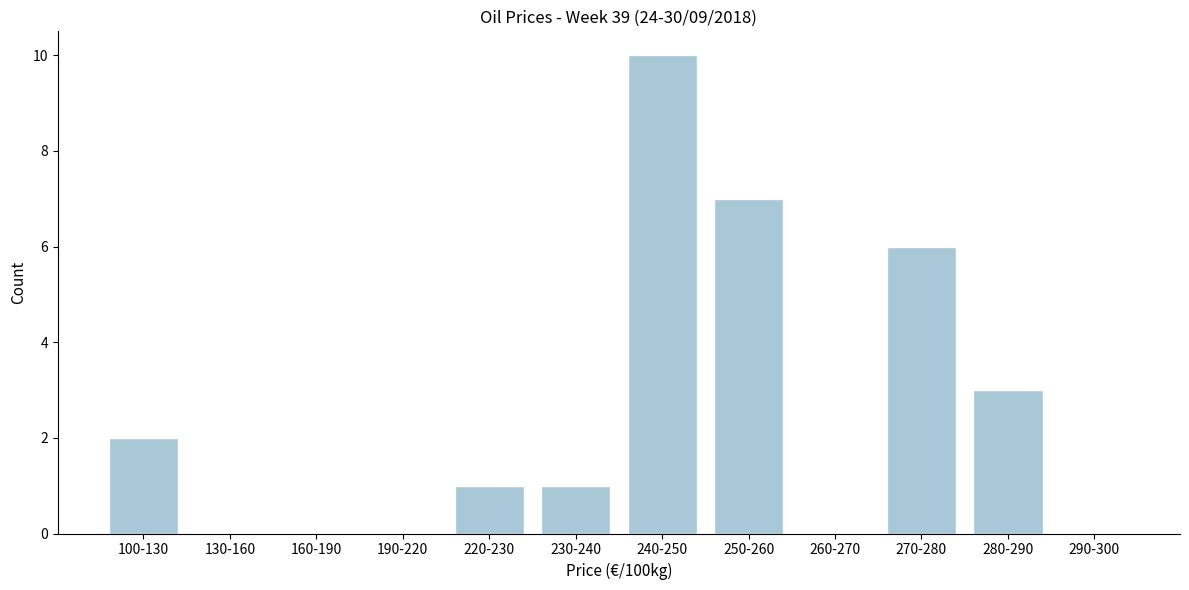

Reading right to left, list all the values displayed in this chart.

290-300=0	280-290=3	270-280=6	260-270=0	250-260=7	240-250=10	230-240=1	220-230=1	190-220=0	160-190=0	130-160=0	100-130=2